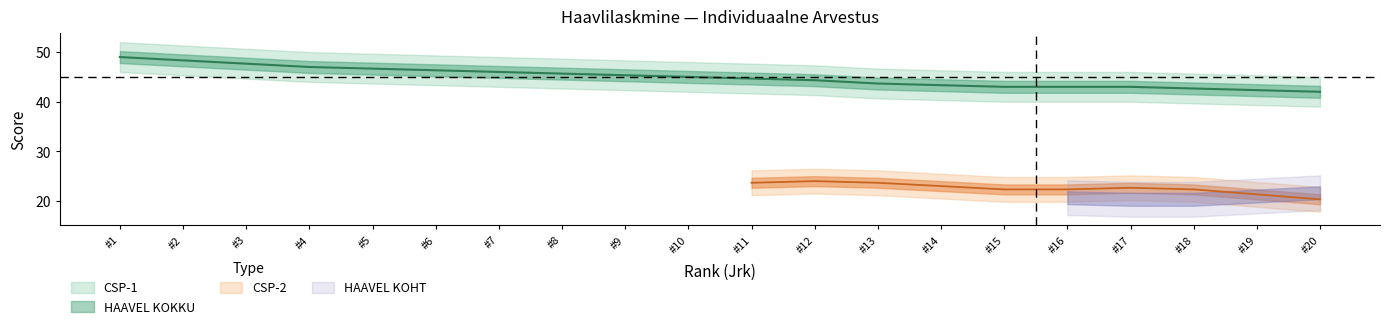

Does the chart have visible grid lines?

No